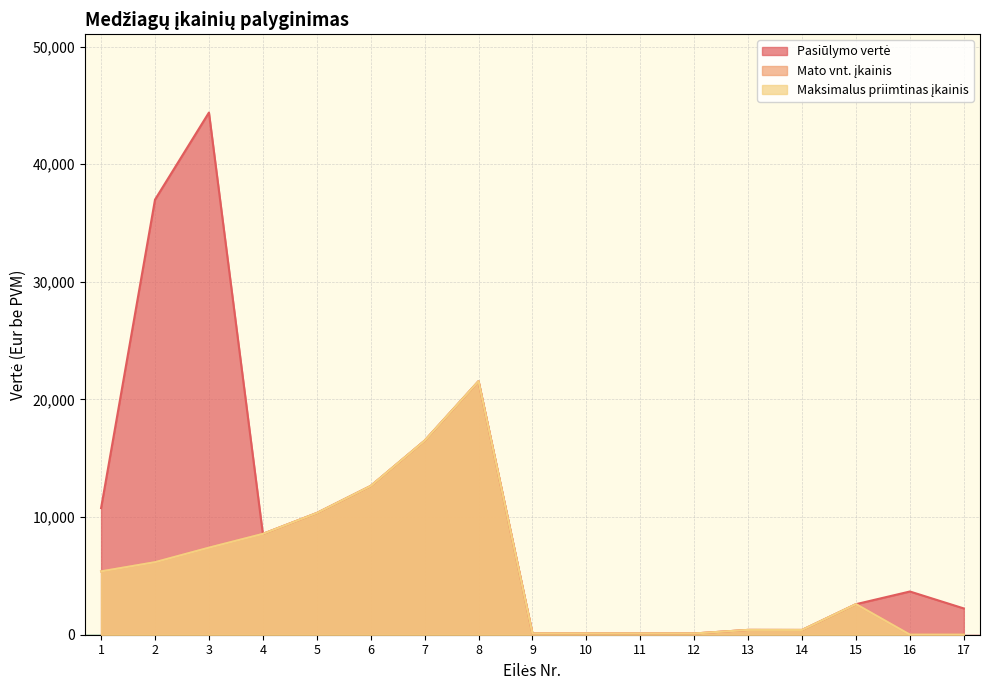

What is the average value of the Maksimalus priimtinas įkainis series?

5434.8